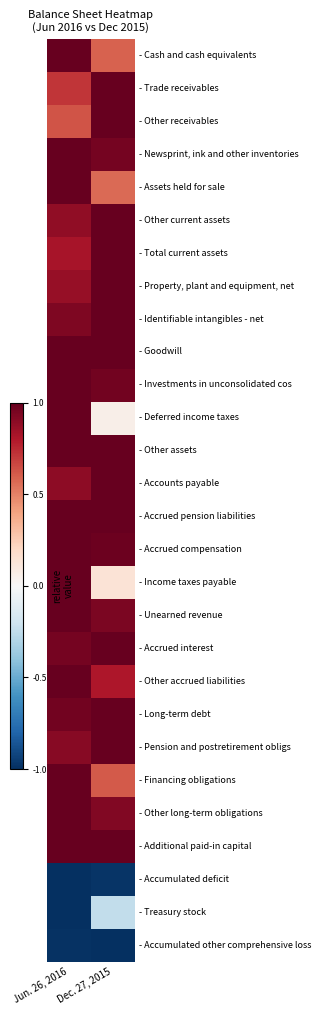

Which series changed the most between Jun. 26, 2016 and Dec. 27, 2015?

- Deferred income taxes